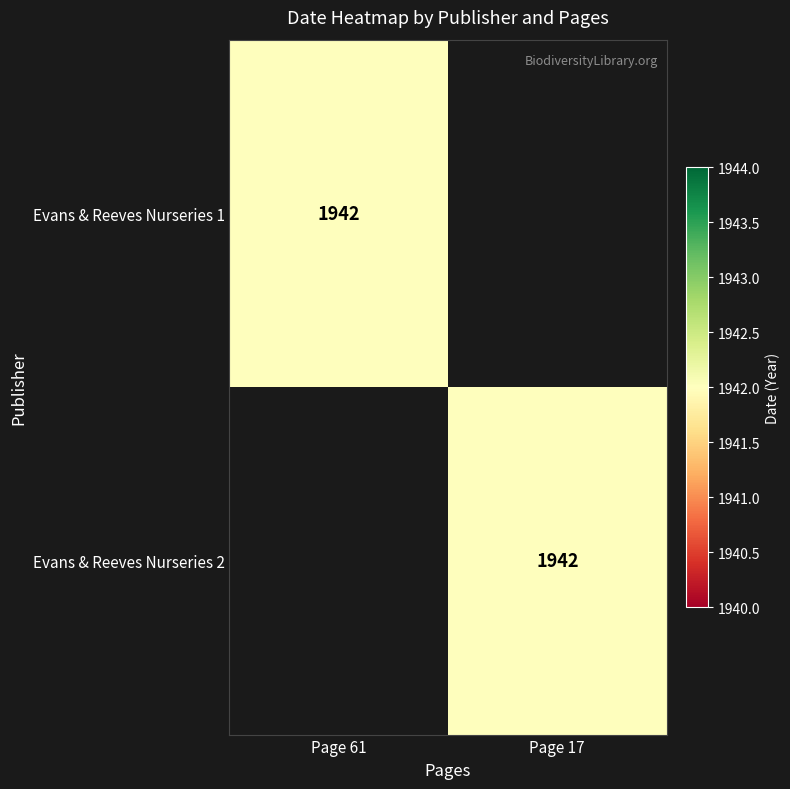

True or false: Evans & Reeves Nurseries 2 has a value of 2857 at Page 17.

False